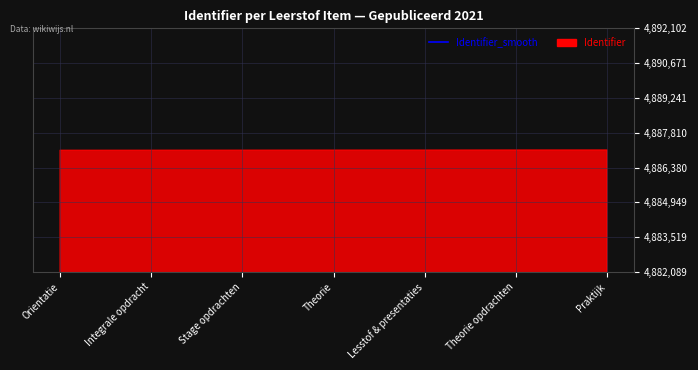

Where is the data nearest to the value 4642738?

Orientatie